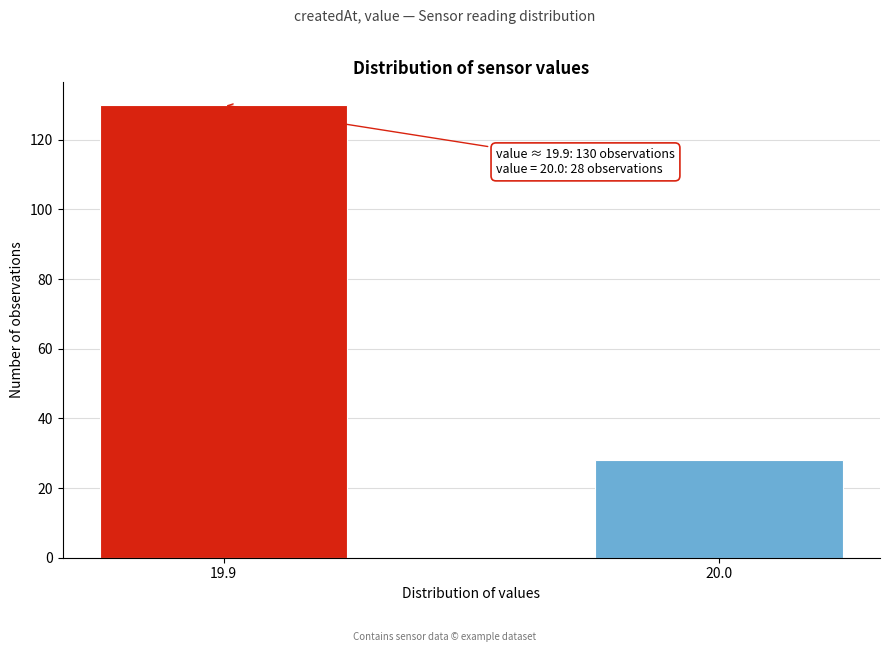

Reading left to right, what are all the values shown in this chart?

19.9=130	20.0=28